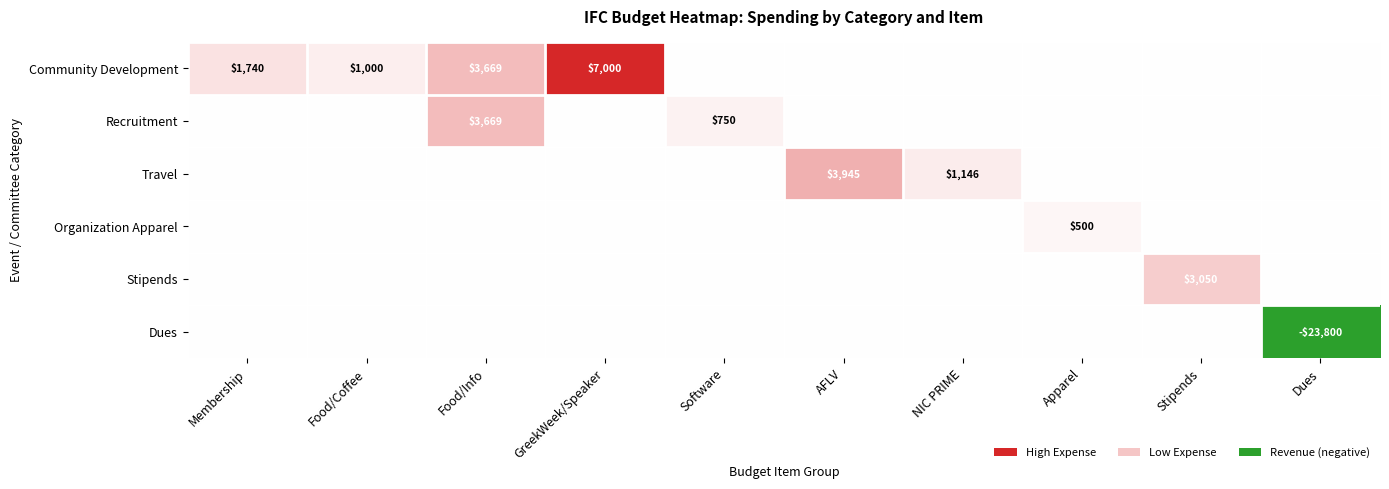

Is it true that Organization Apparel equals 500 at Apparel?

True